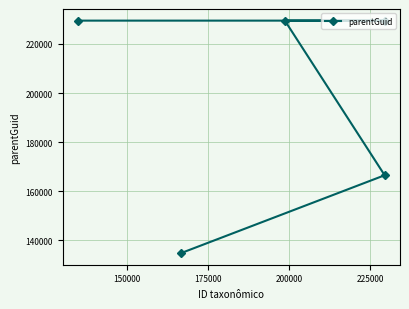

How many lines are shown in the chart?

1